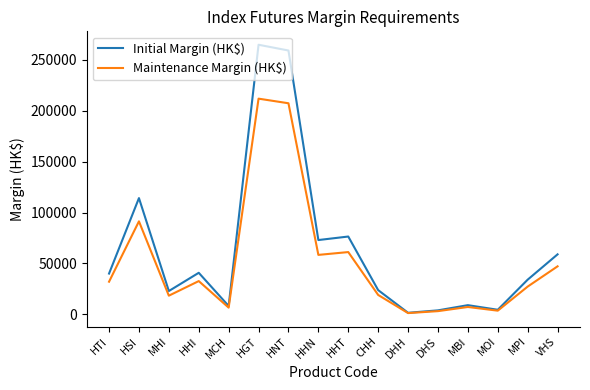

The Maintenance Margin (HK$) series shows 207394 at HNT. True or false?

True